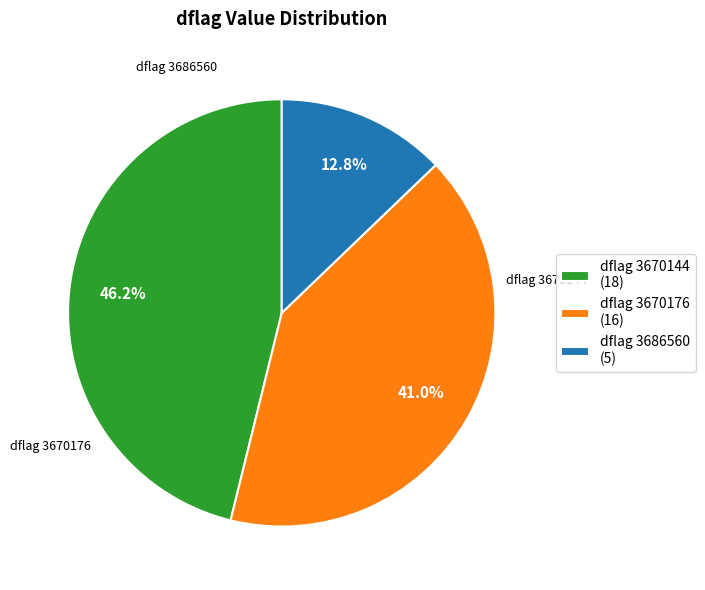

How many segments does this pie chart have?

3